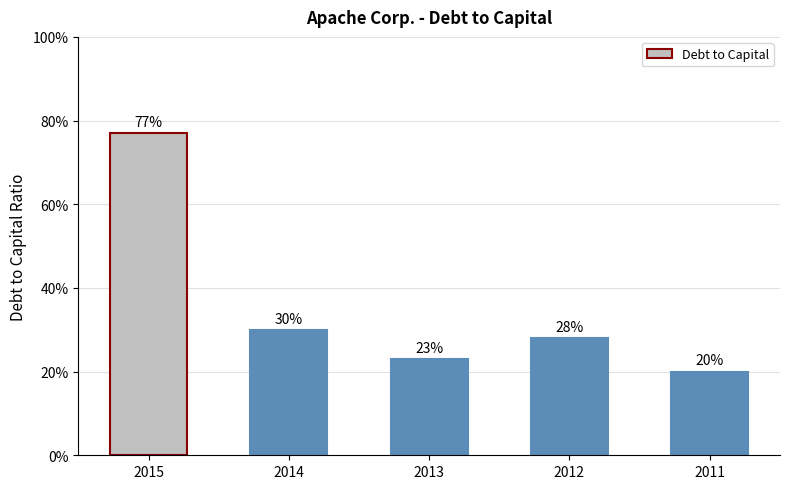

Are the bars horizontal?

No